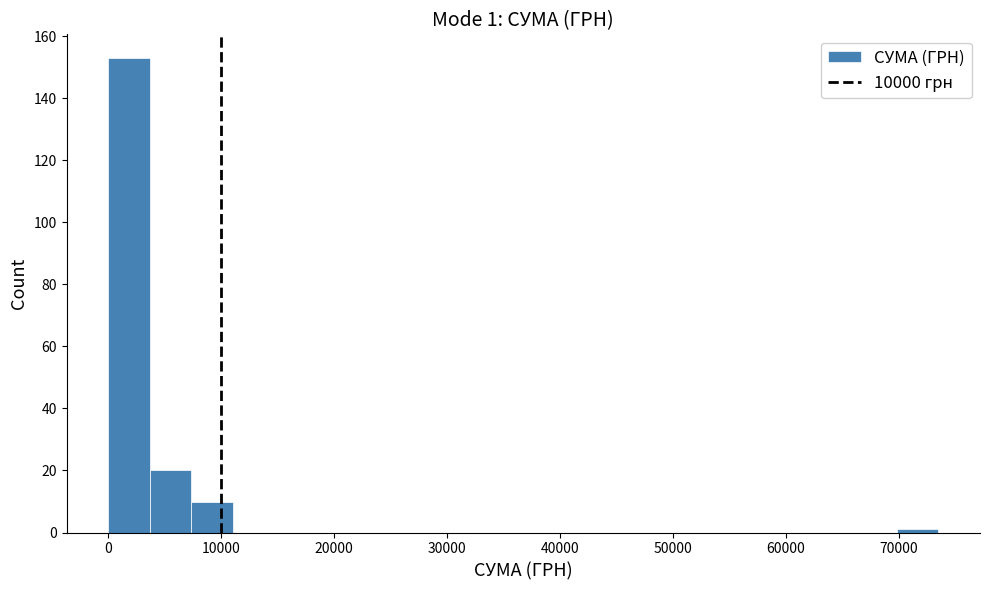

Around what value on the x-axis is the tallest bar? Give the approximate position of its centre, as read against the axis.

2000